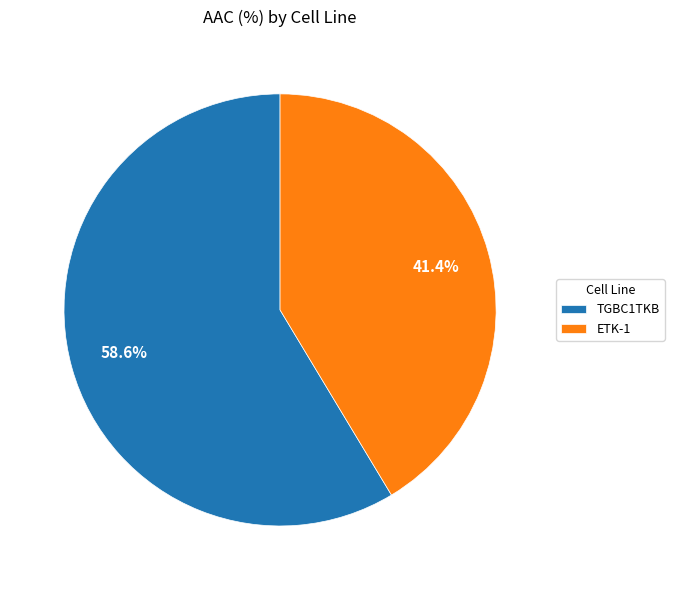

Combined, do ETK-1 and TGBC1TKB account for over 50%?

Yes